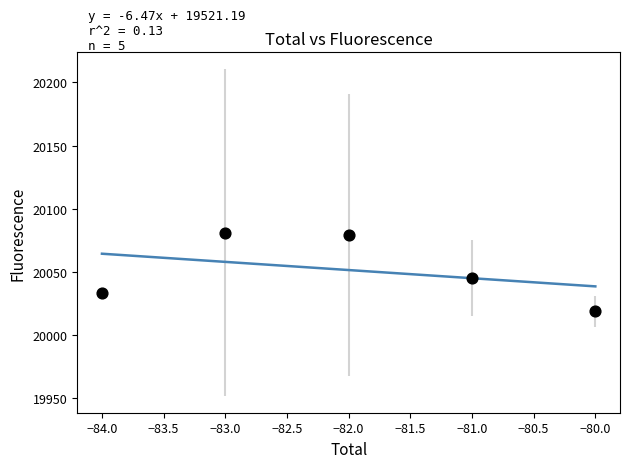

What is the range of Y values (max minus min)?

62.5